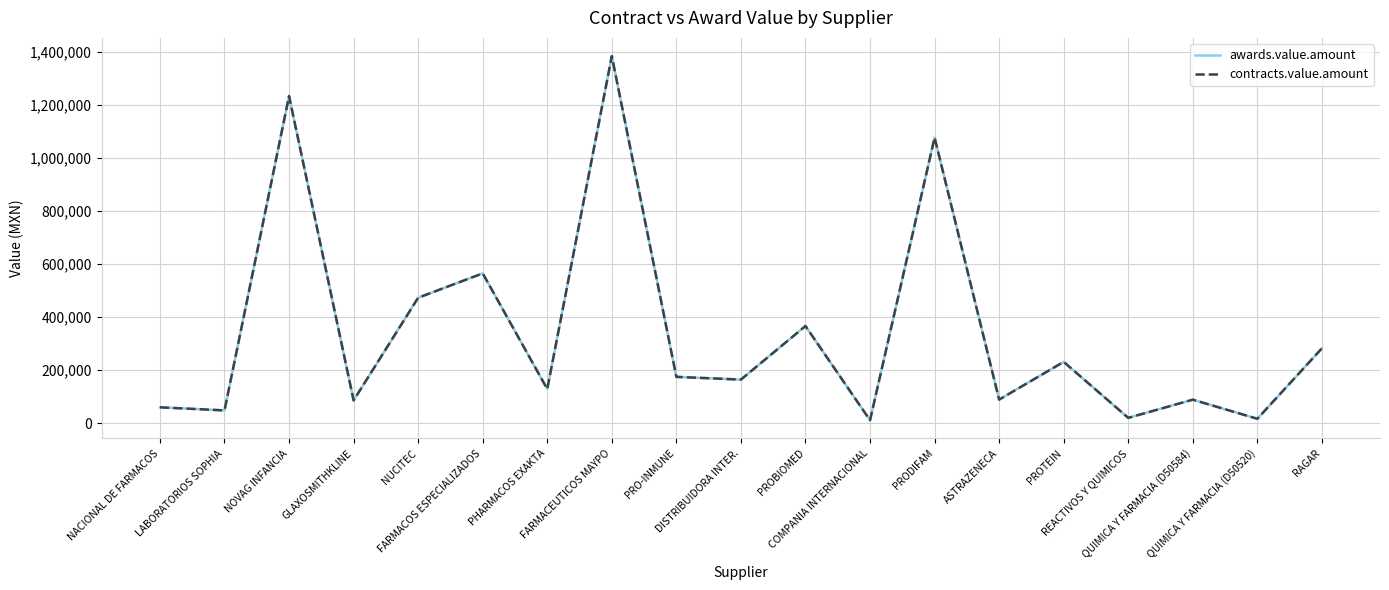

Does the chart display data point markers on the line(s)?

No